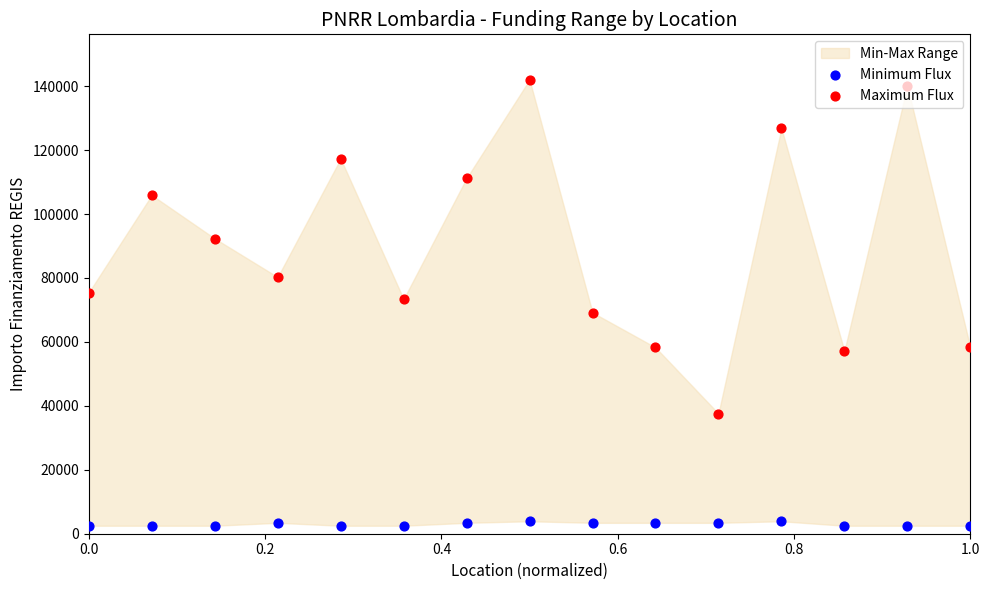

At how many categories does at least one series exceed 67511?

11